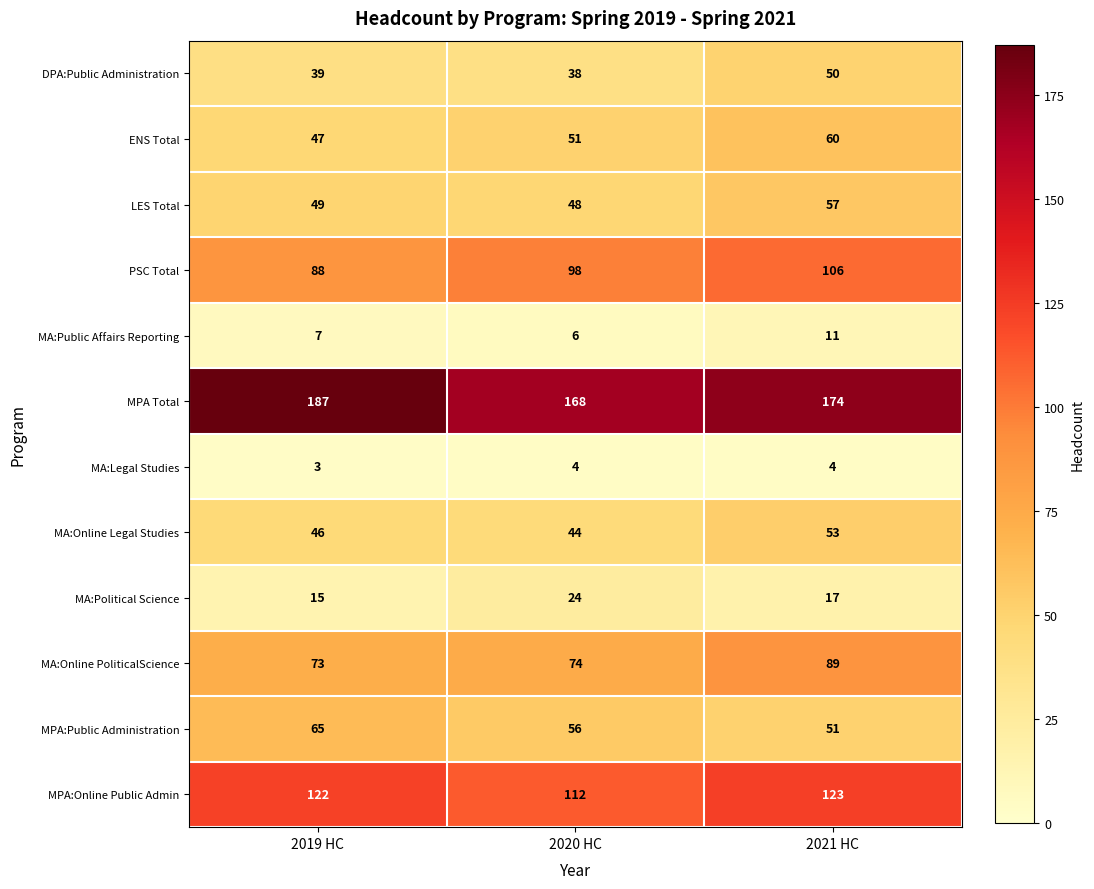

How many categories are shown in the chart?

3